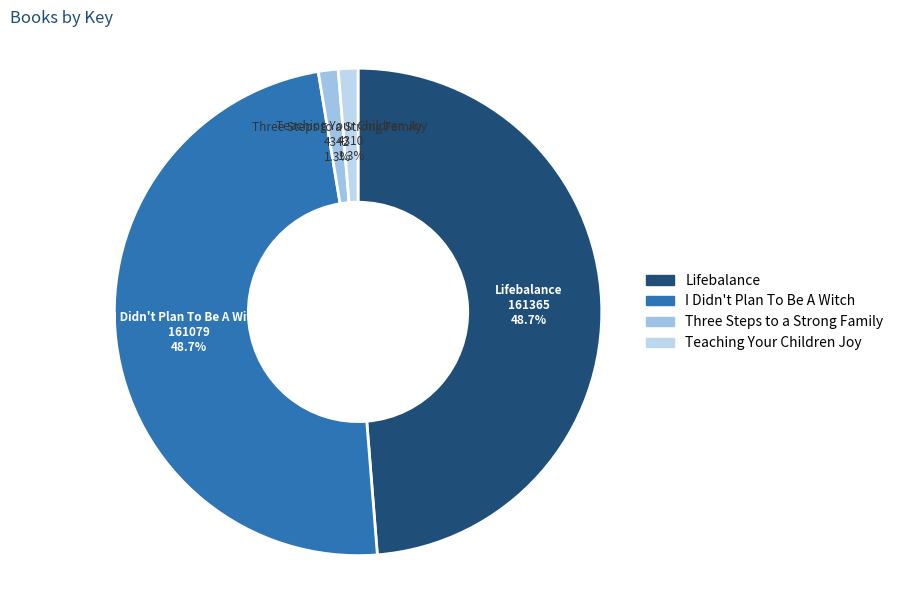

Count the number of slices in the pie.

4